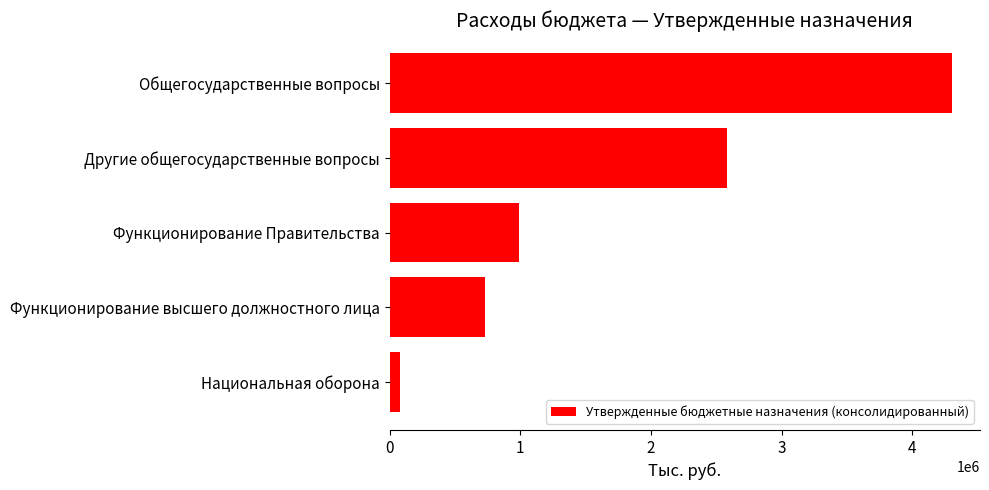

The value at Другие общегосударственные вопросы is 2584142.8. True or false?

True